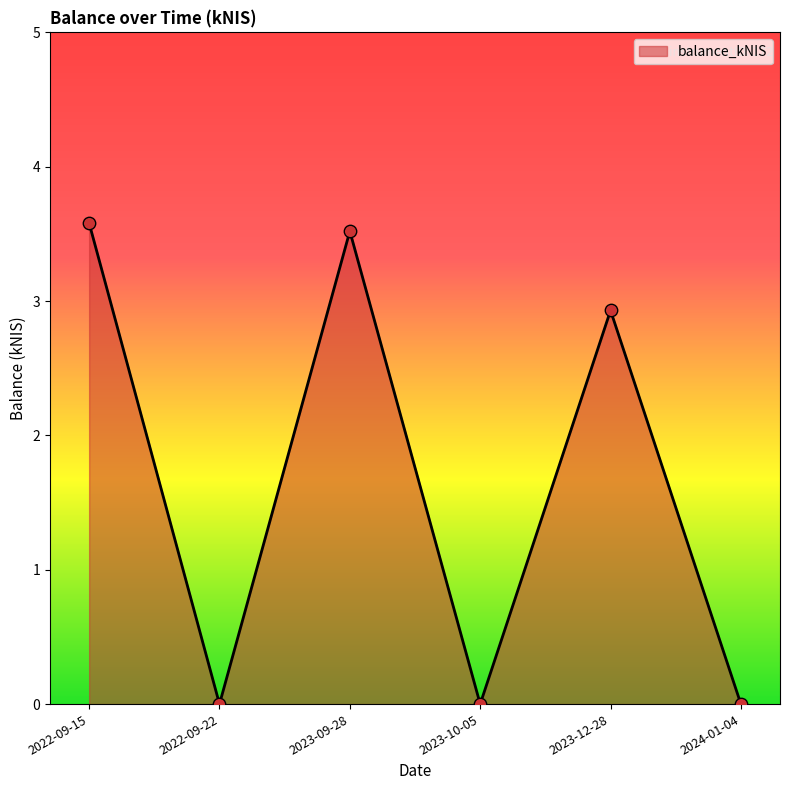

Which has a higher value, 2023-10-05 or 2023-09-28?

2023-09-28